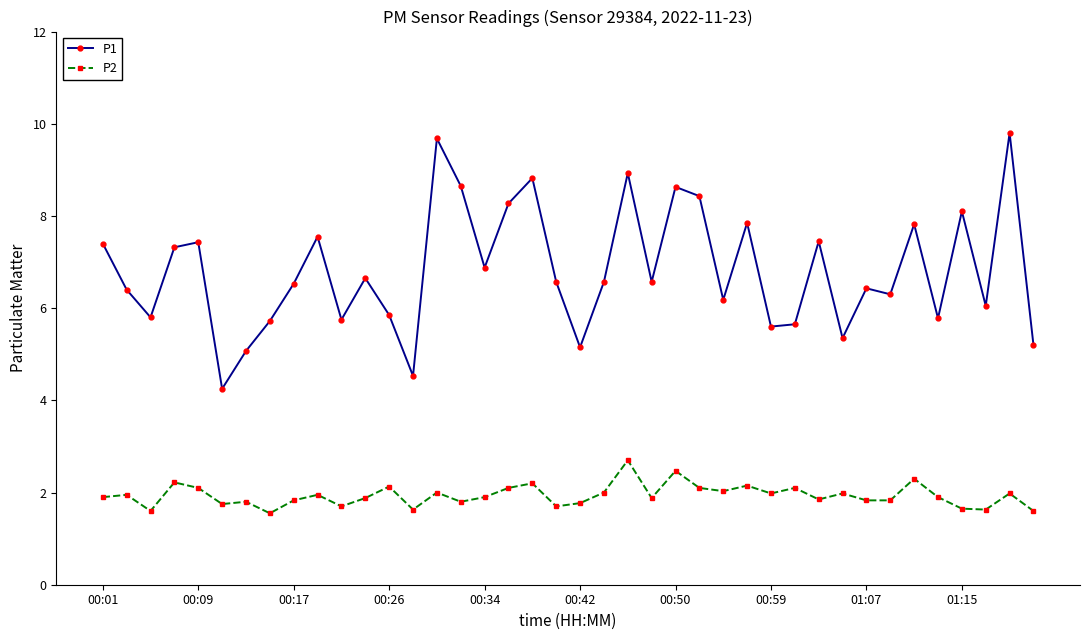

True or false: P2 and P1 cross at least once.

False